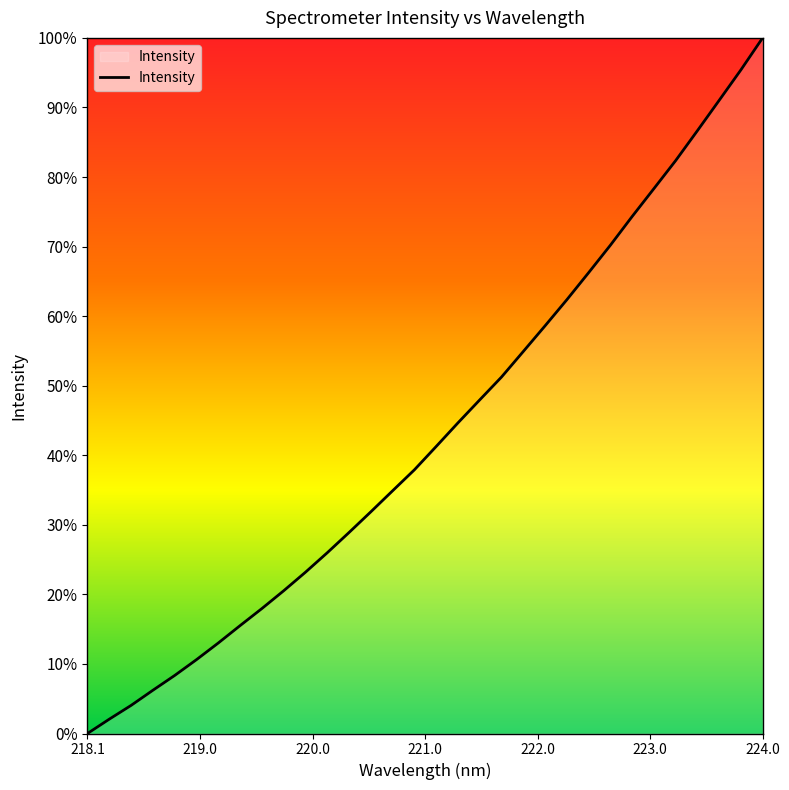

What is the difference between the maximum and minimum values?

100.0